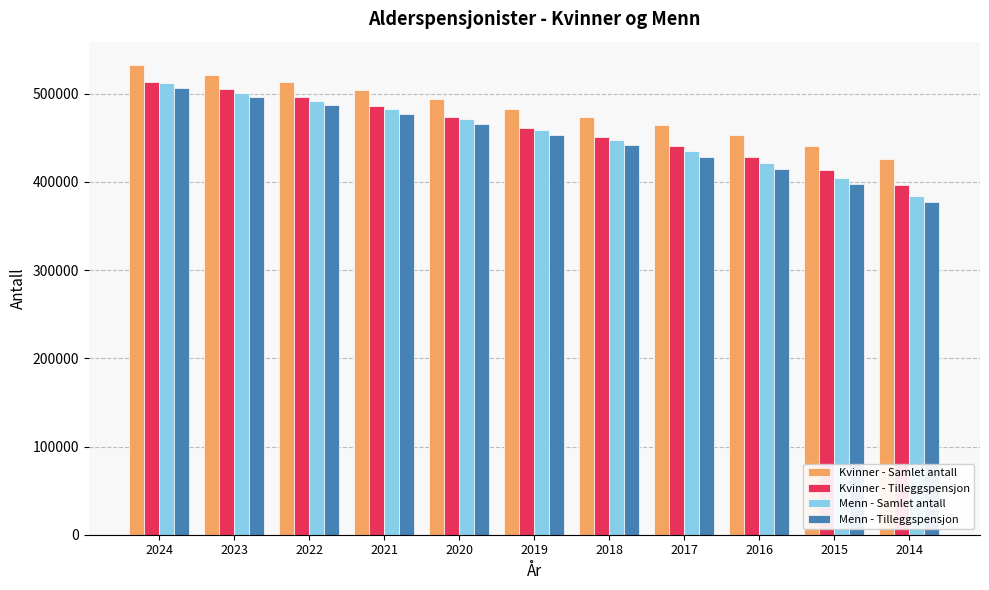

At which category is the sum across all series the highest?

2024